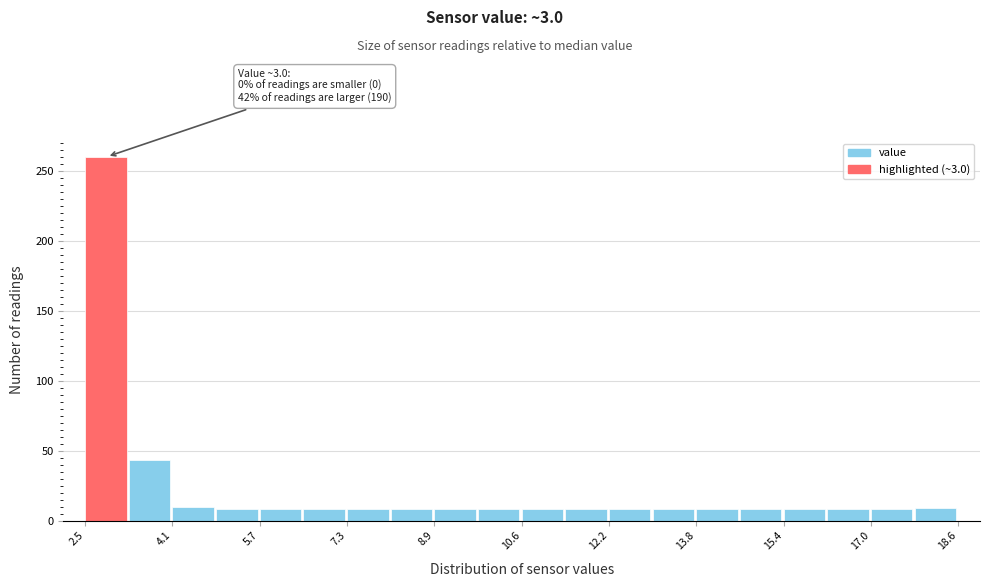

Which range on the x-axis has the tallest bar?

2.6 to 3.4